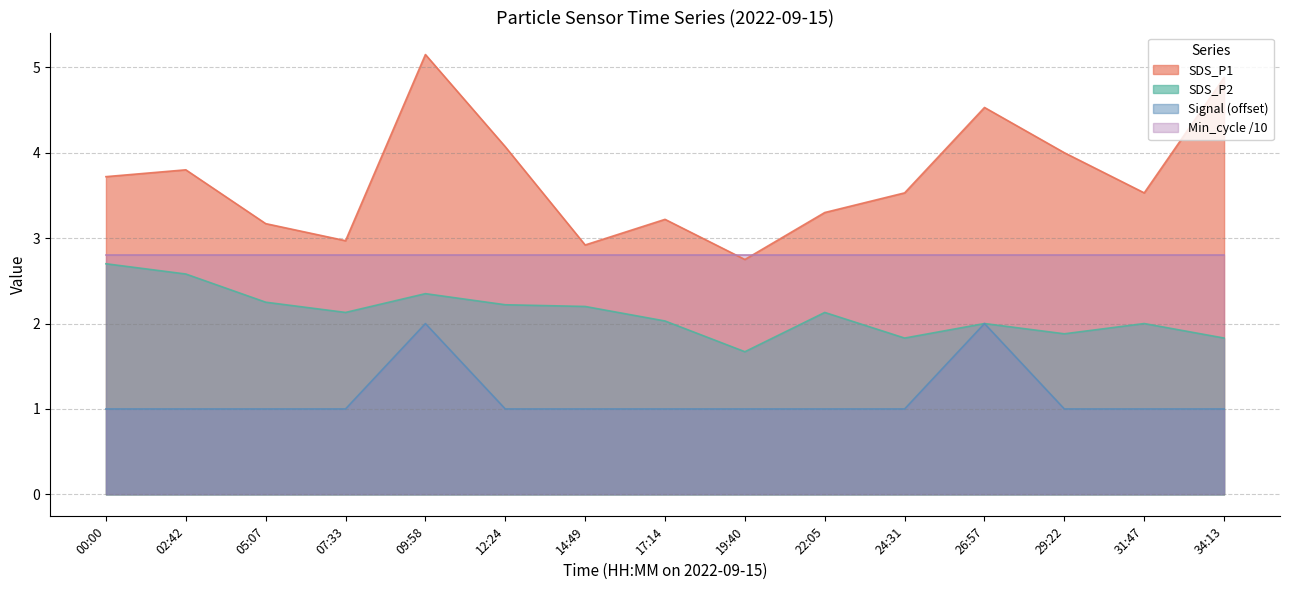

What is the difference between the highest and lowest values at 31:47?

2.5